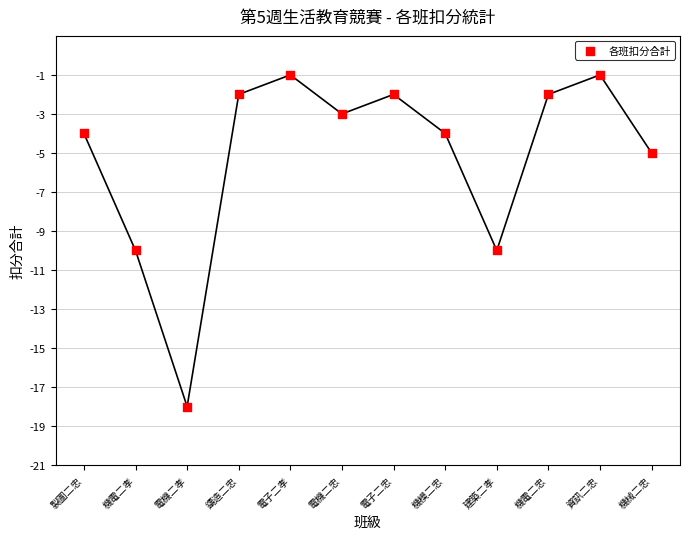

What is the average Y value?

-5